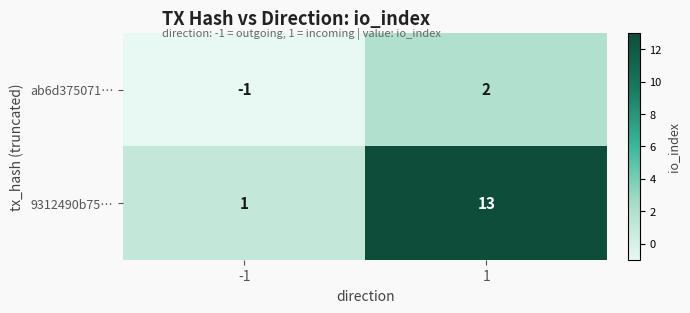

The value of ab6d375071… at 1 is 2. True or false?

True